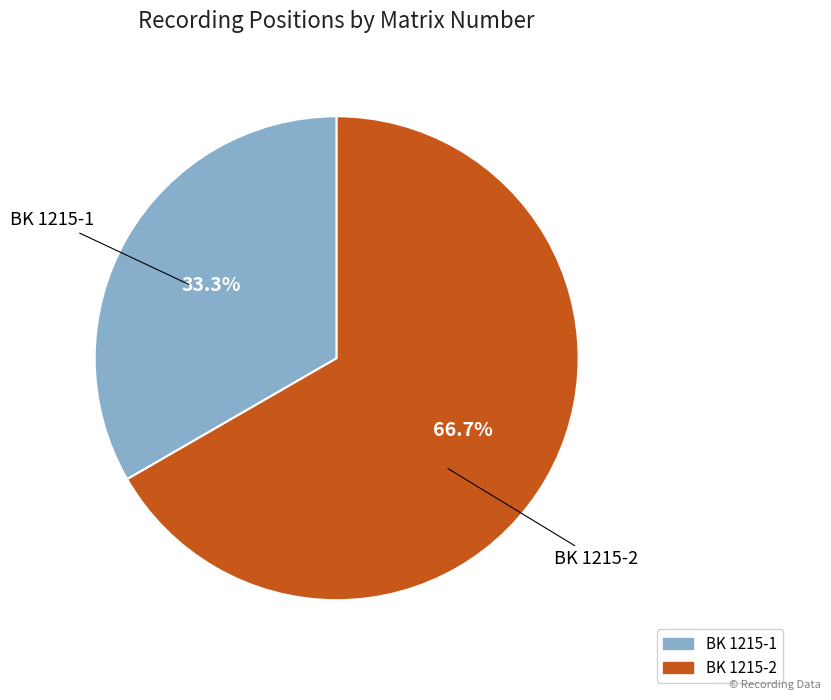

To the nearest percent, what is the difference between the largest and smallest slice percentages?

33%